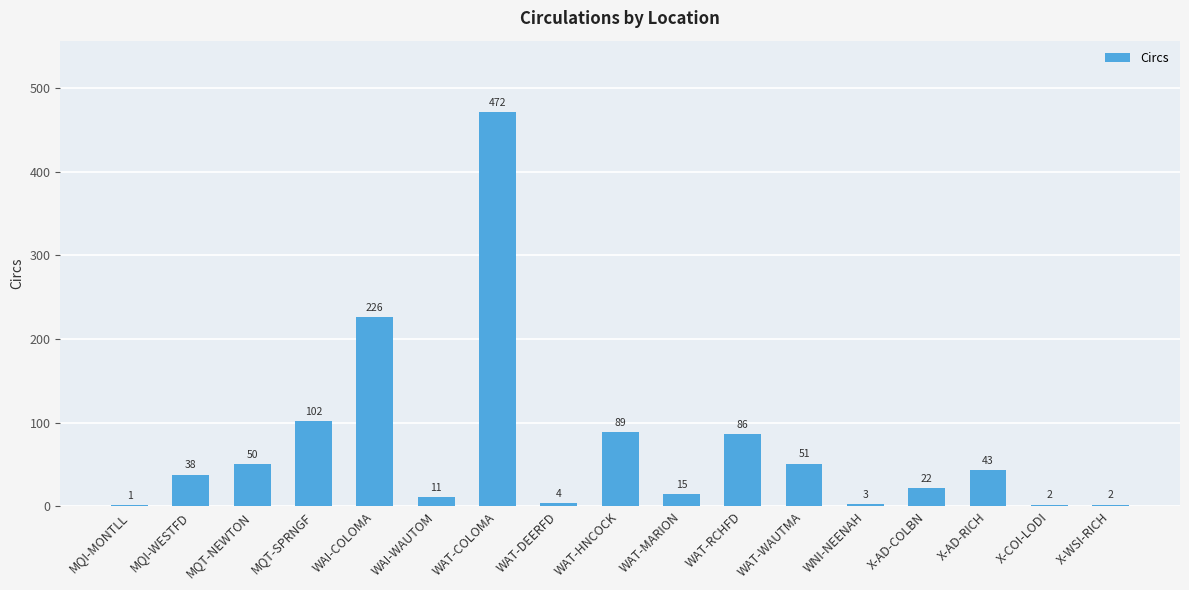

Where is the data nearest to the value 236?

WAI-COLOMA